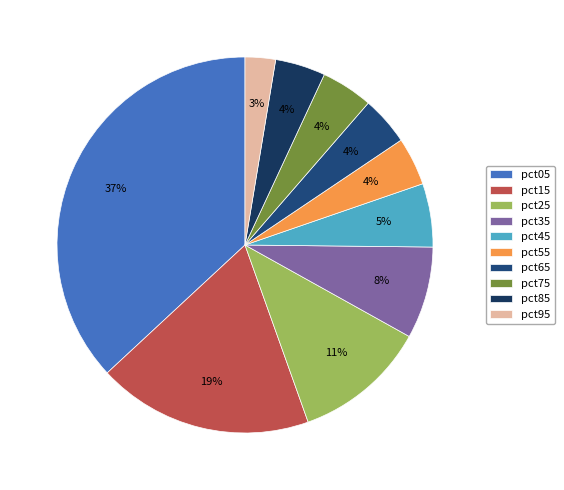

Is the sum of pct65 and pct95 greater than half?

No